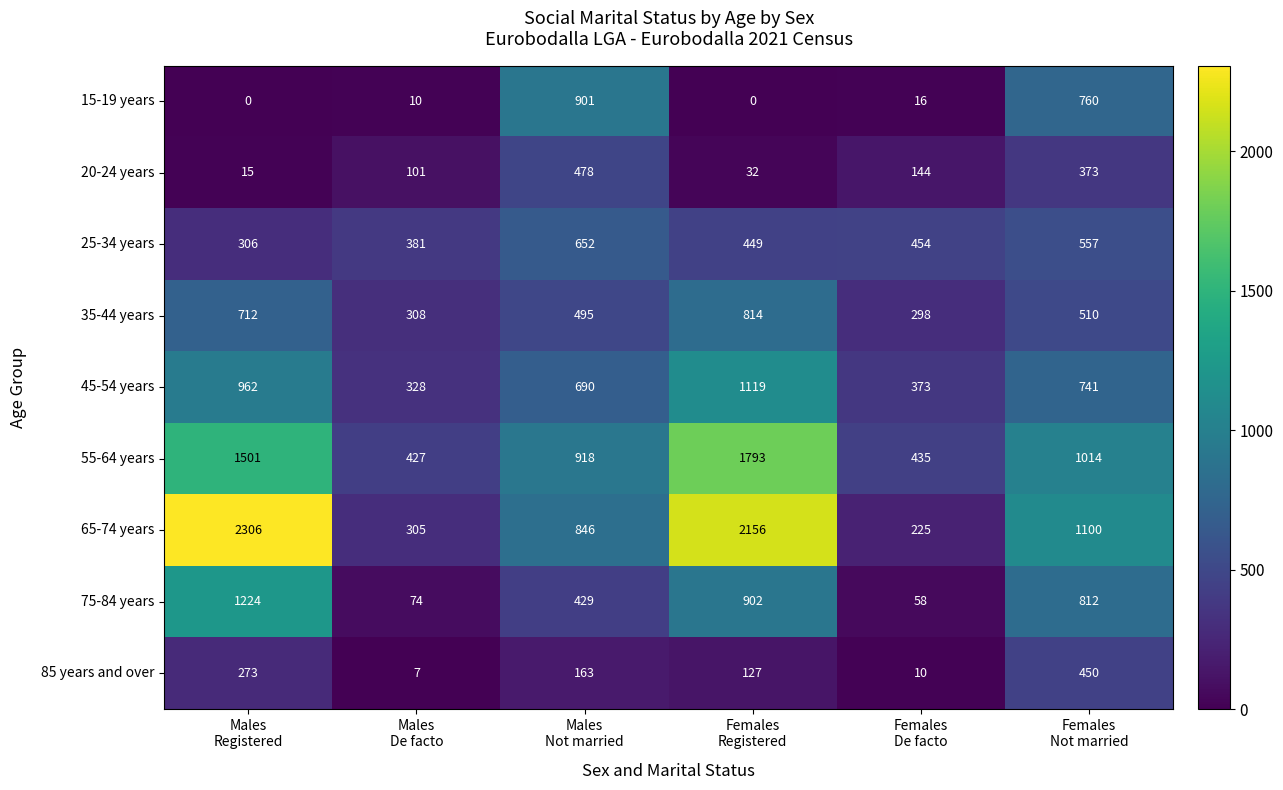

Rank the series by their maximum value, from highest to lowest.

65-74 years, 55-64 years, 75-84 years, 45-54 years, 15-19 years, 35-44 years, 25-34 years, 20-24 years, 85 years and over